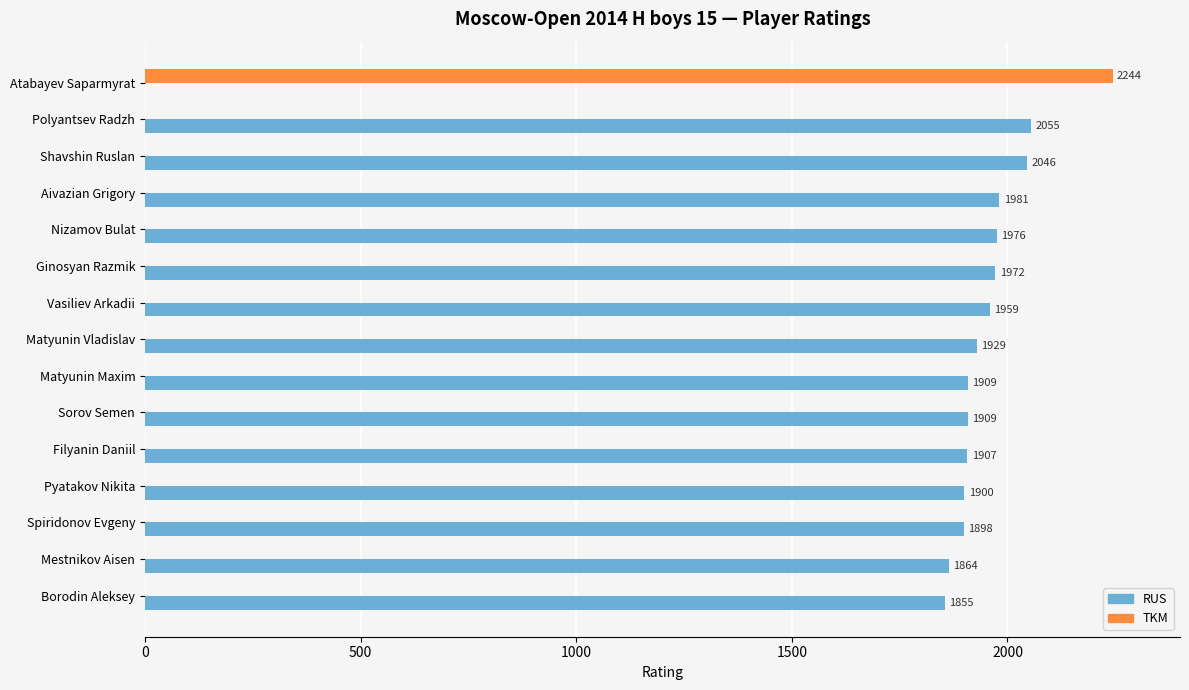

Which series has the widest spread of values?

TKM